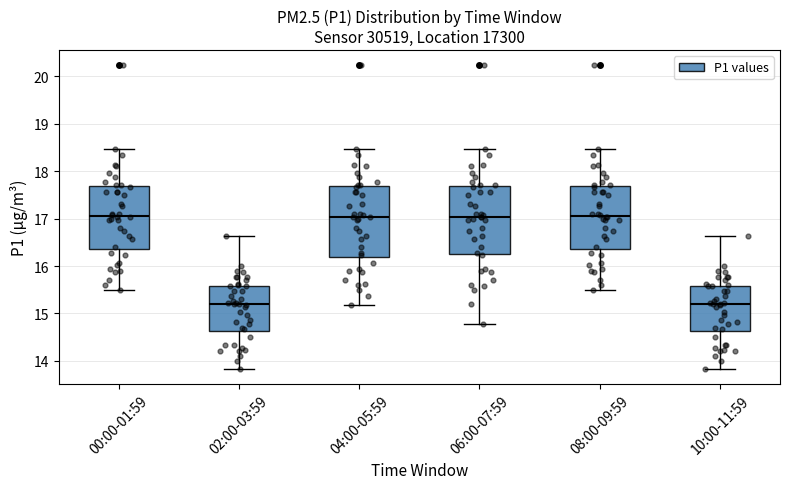

Where does the upper whisker of the box for 02:00-03:59 end on the y-axis? The values are not printed on the chart, so give them approximately, as read against the axis.

16.6